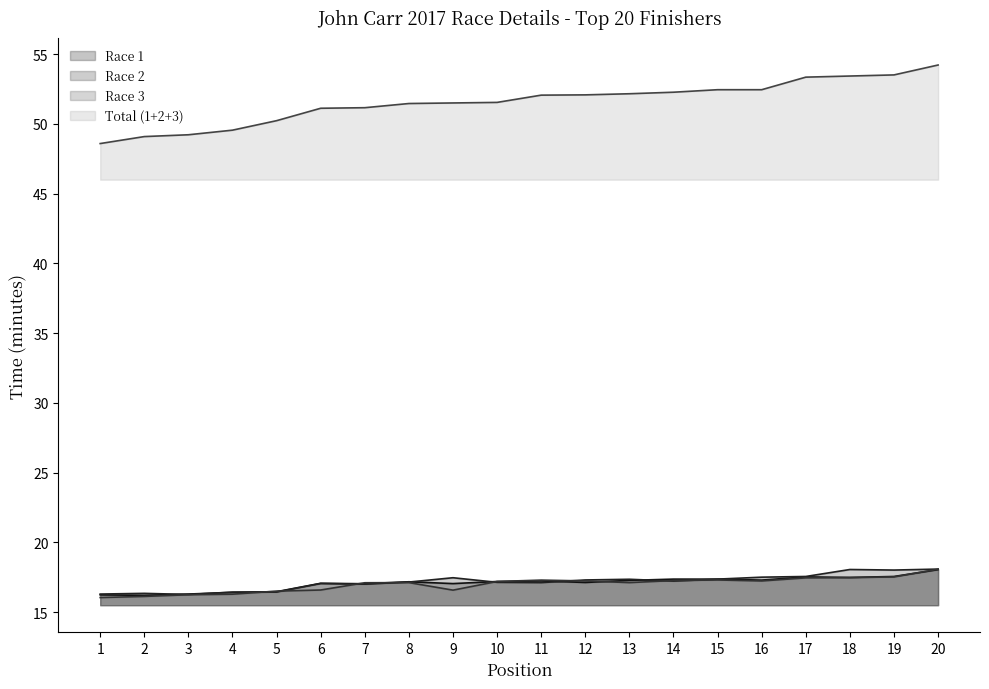

True or false: Total (1+2+3) has more than 0 interior local peaks.

False